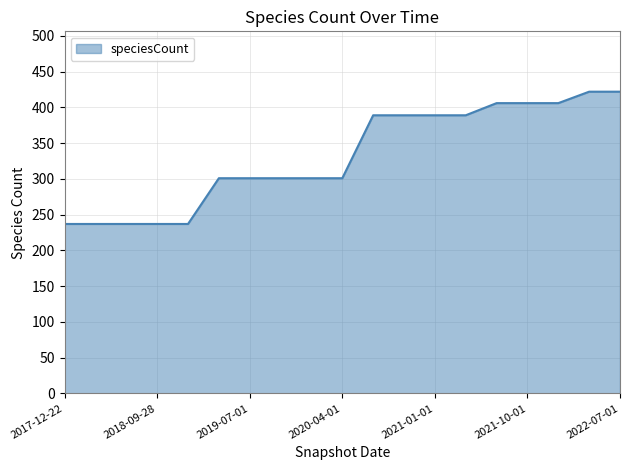

Does the chart have visible grid lines?

Yes